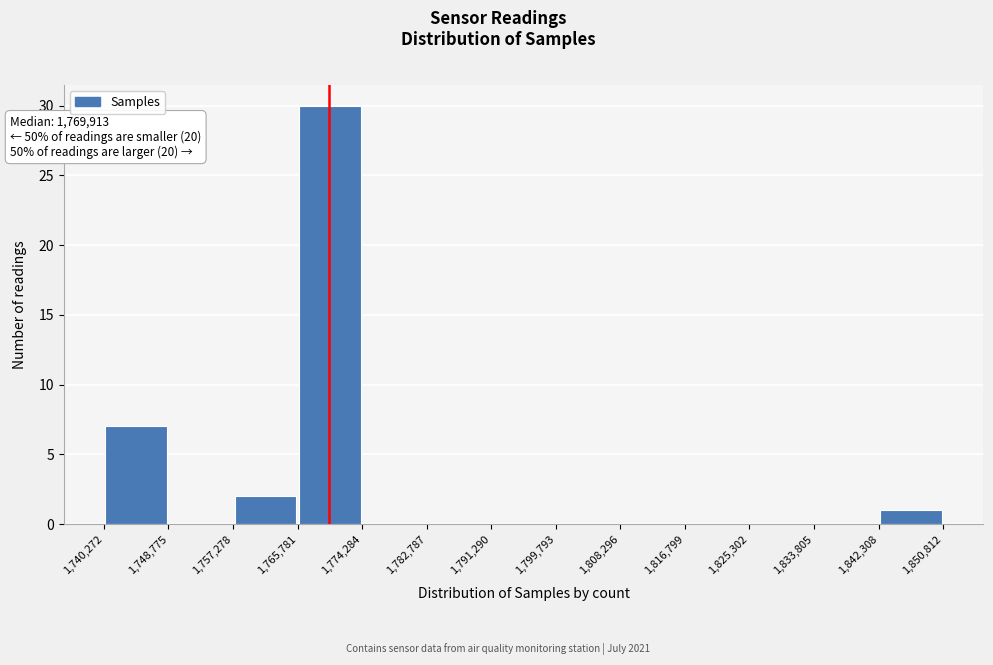

Over which range of the x-axis is the bar tallest?

1,765,781 to 1,774,284